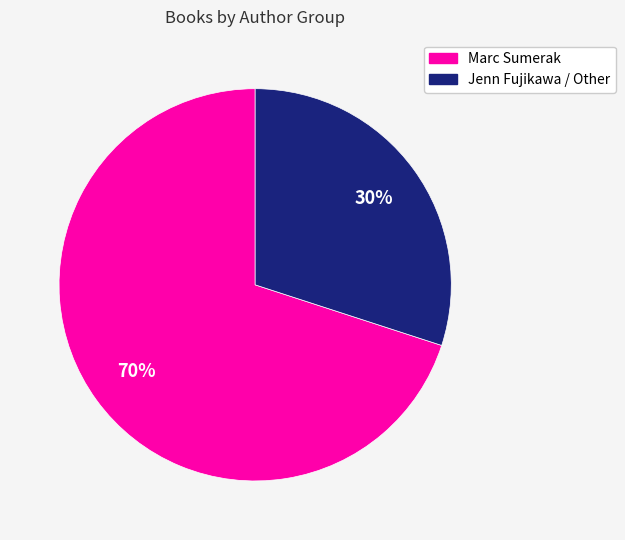

To the nearest percent, what percentage of the pie is Jenn Fujikawa / Other?

30%